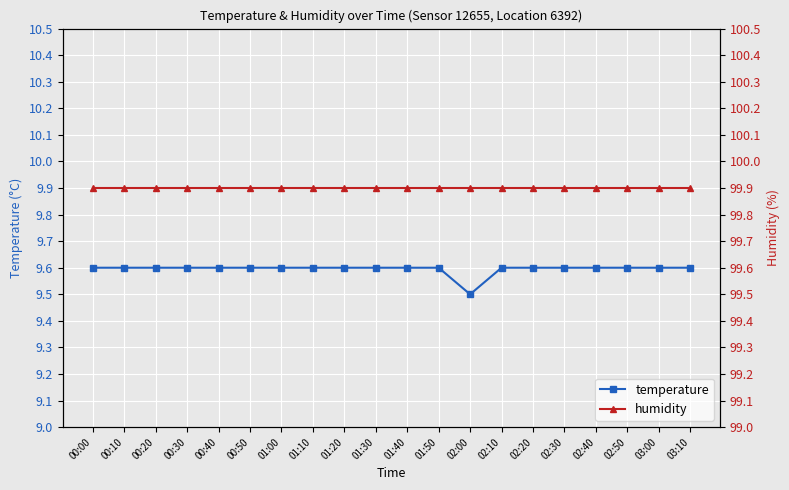

The humidity series shows 99.9 at 01:00. True or false?

True